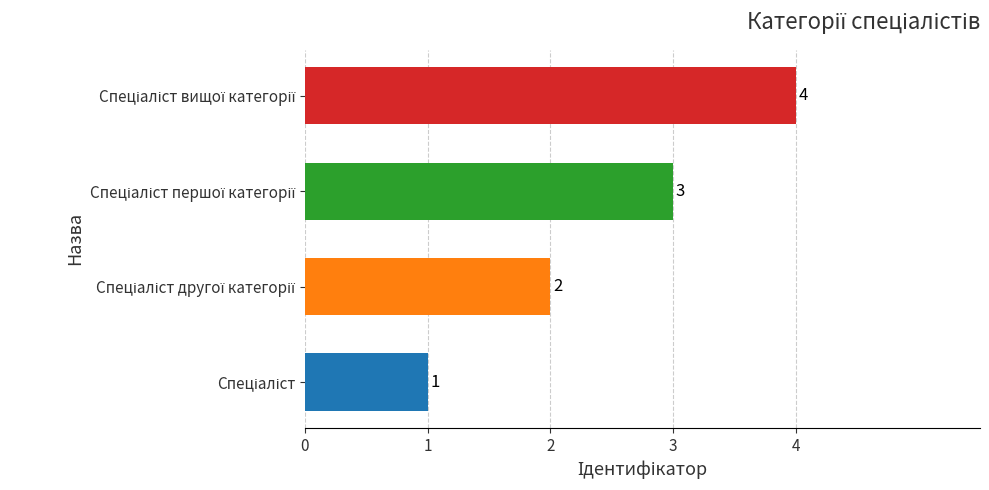

What is the difference between the maximum and minimum values?

3